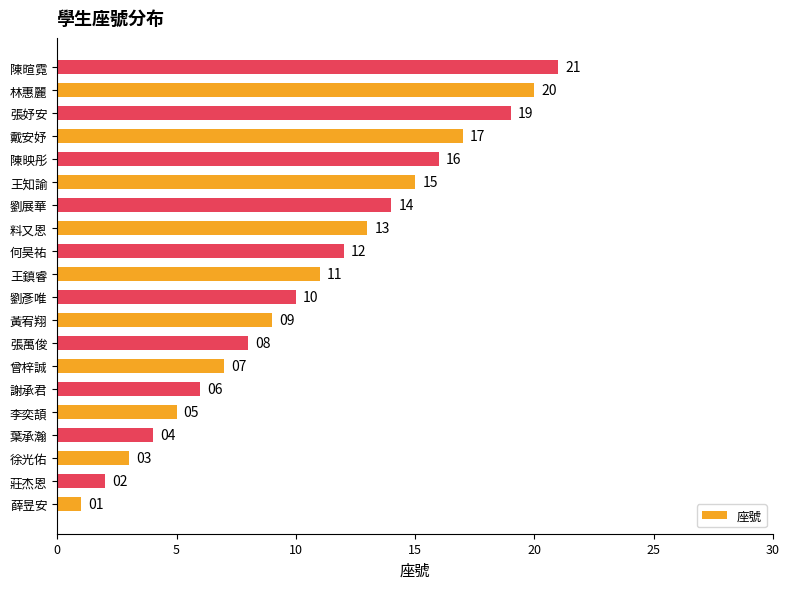

What is the ratio of the value at 劉展華 to the value at 徐光佑?

4.7